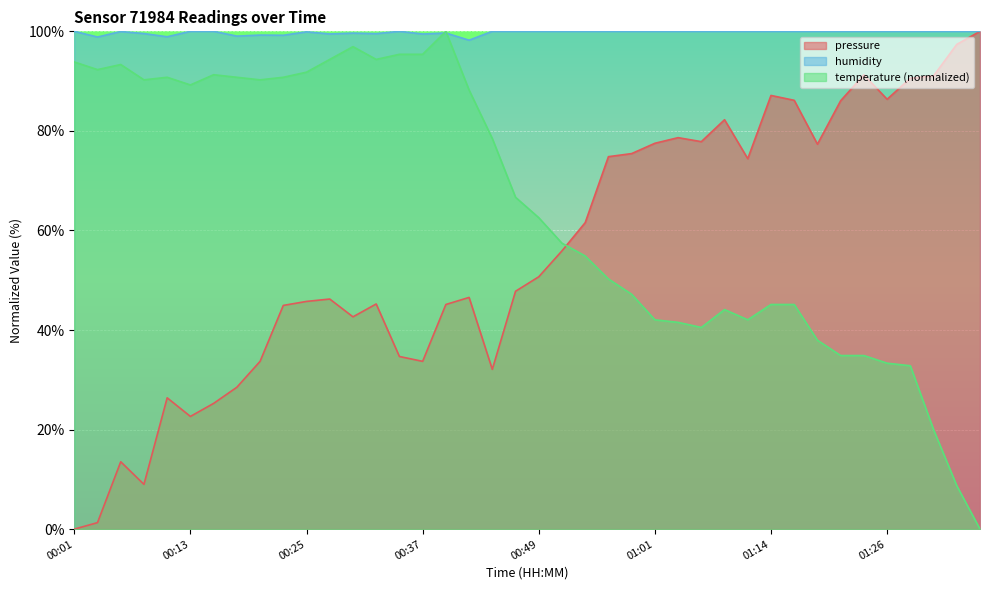

What is the difference between the humidity values at 00:10 and 00:42?

0.7